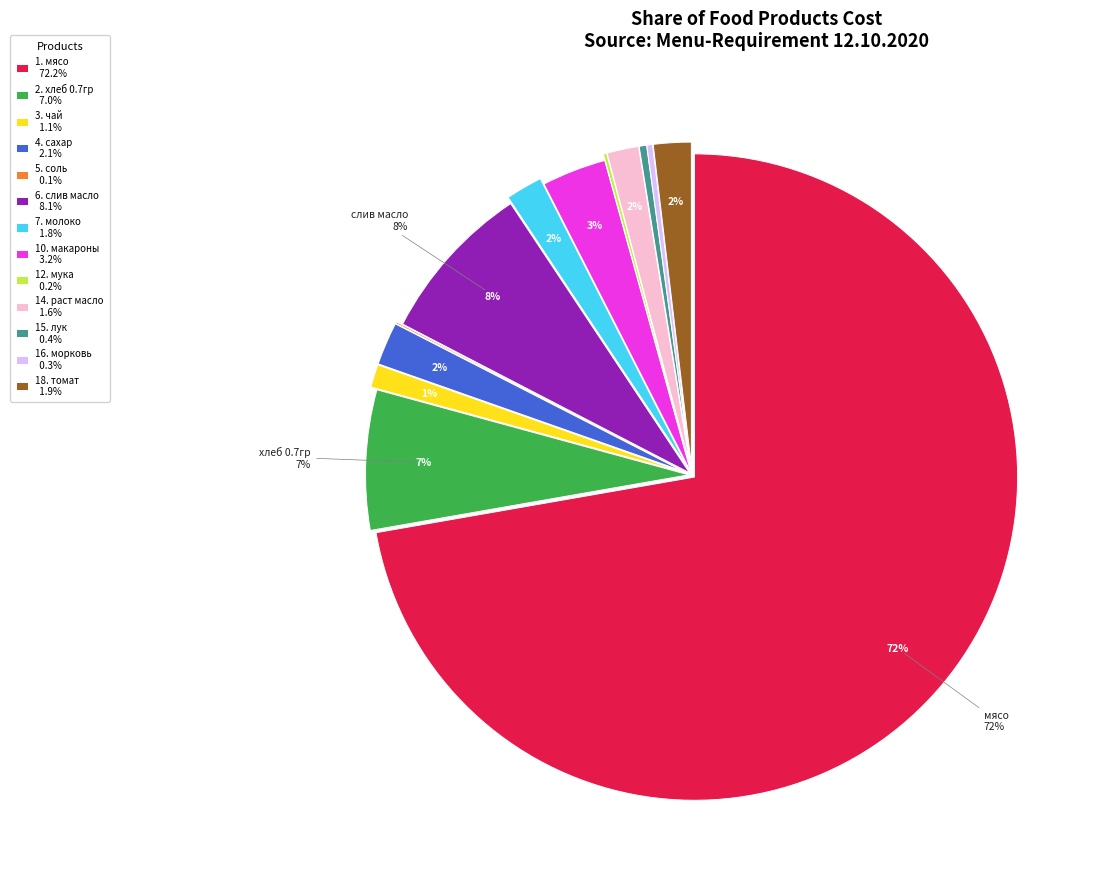

Does any single category account for the majority?

Yes